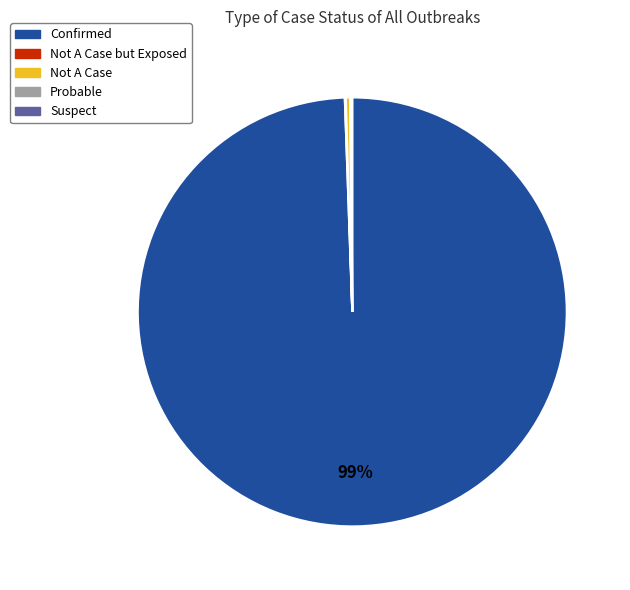

Which category has the biggest portion of the pie?

Confirmed